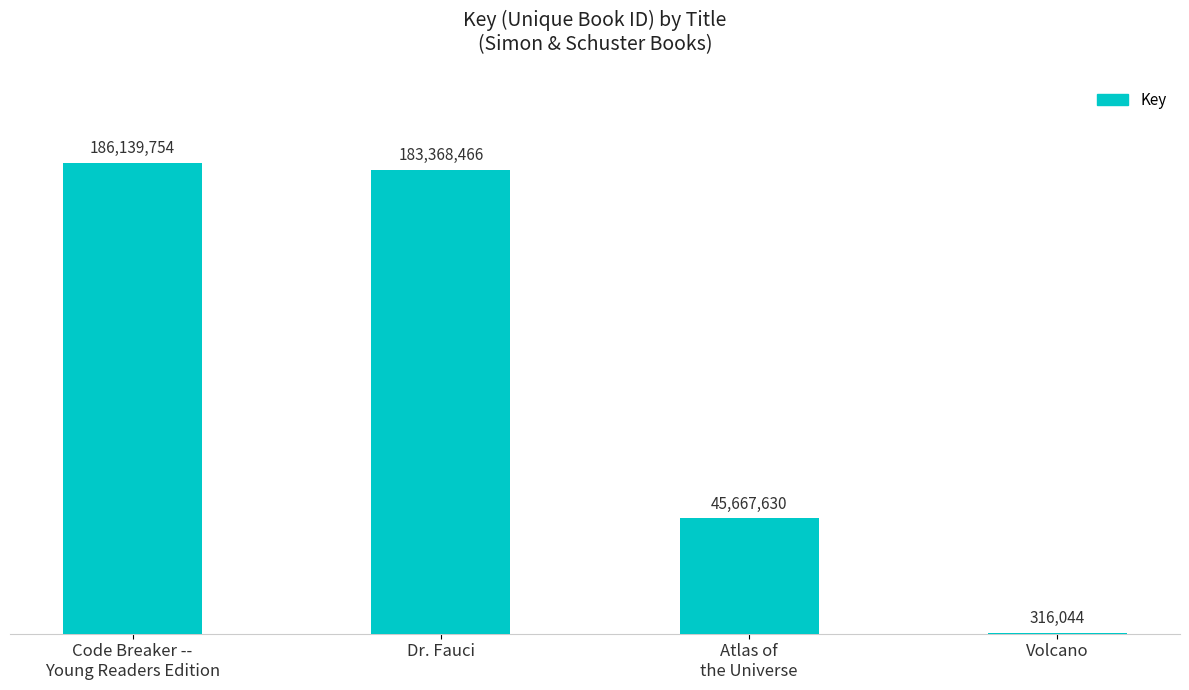

What is the sum of all values?

415491894